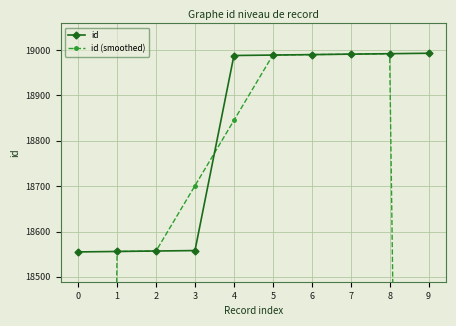

Is it true that id (smoothed) equals 12370.3 at 0?

True